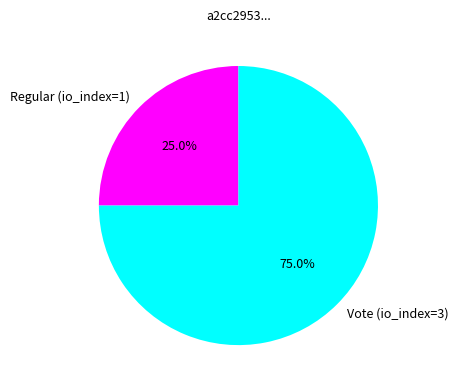

How much of the chart is everything except Vote (io_index=3)?

25.0%